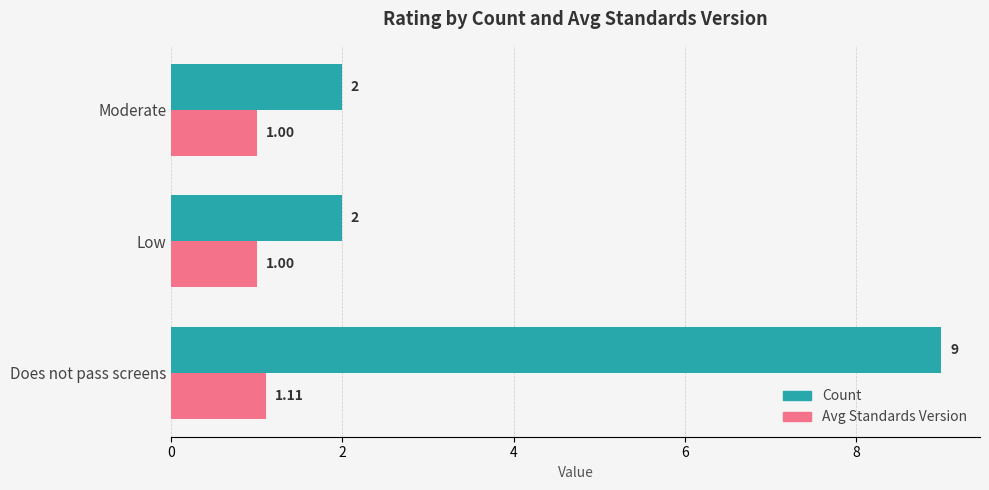

Which series has the largest total across all categories?

Count